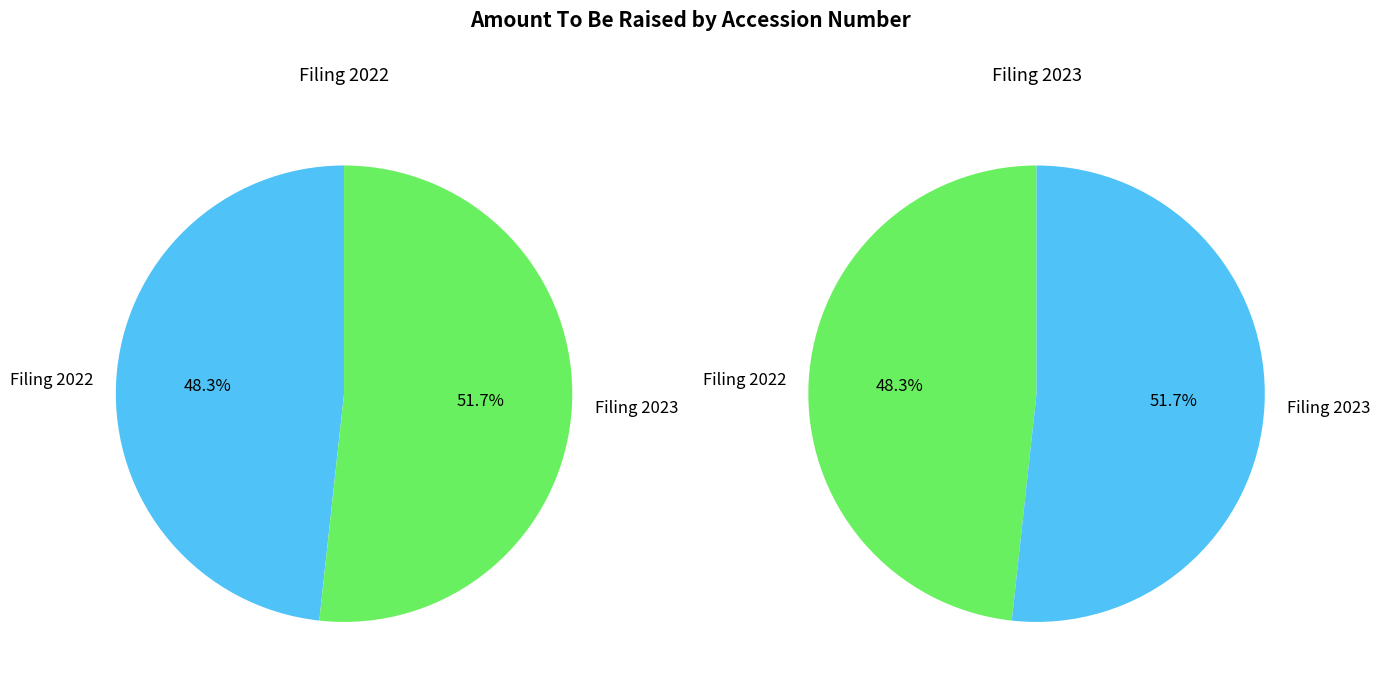

Is it true that 0001949529-23-000001 is 52% of the pie?

True